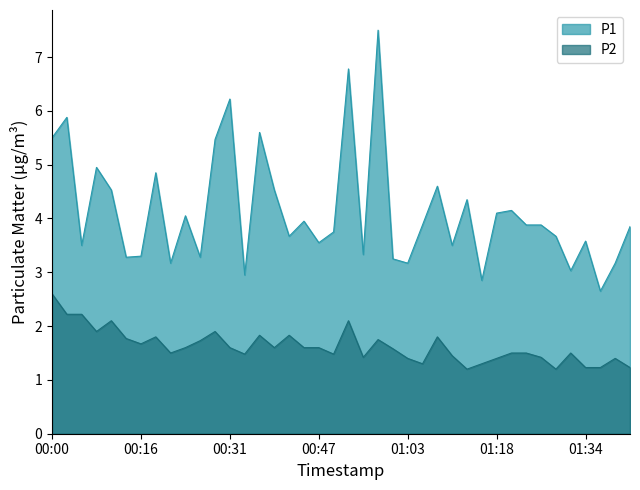

Reading left to right, extract all data points from this chart.

P1: 00:00=5.5	00:03=5.9	00:05=3.5	00:08=5.0	00:10=4.5	00:13=3.3	00:16=3.3	00:19=4.8	00:21=3.2	00:24=4.0	00:26=3.3	00:29=5.5	00:31=6.2	00:34=3.0	00:36=5.6	00:39=4.5	00:42=3.7	00:45=4.0	00:47=3.5	00:50=3.8	00:52=6.8	00:55=3.3	00:58=7.5	01:00=3.2	01:03=3.2	01:05=3.9	01:08=4.6	01:11=3.5	01:13=4.3	01:16=2.9	01:18=4.1	01:21=4.2	01:23=3.9	01:26=3.9	01:29=3.7	01:31=3.0	01:34=3.6	01:37=2.6	01:39=3.2	01:42=3.9
P2: 00:00=2.6	00:03=2.2	00:05=2.2	00:08=1.9	00:10=2.1	00:13=1.8	00:16=1.7	00:19=1.8	00:21=1.5	00:24=1.6	00:26=1.7	00:29=1.9	00:31=1.6	00:34=1.5	00:36=1.8	00:39=1.6	00:42=1.8	00:45=1.6	00:47=1.6	00:50=1.5	00:52=2.1	00:55=1.4	00:58=1.8	01:00=1.6	01:03=1.4	01:05=1.3	01:08=1.8	01:11=1.4	01:13=1.2	01:16=1.3	01:18=1.4	01:21=1.5	01:23=1.5	01:26=1.4	01:29=1.2	01:31=1.5	01:34=1.2	01:37=1.2	01:39=1.4	01:42=1.2